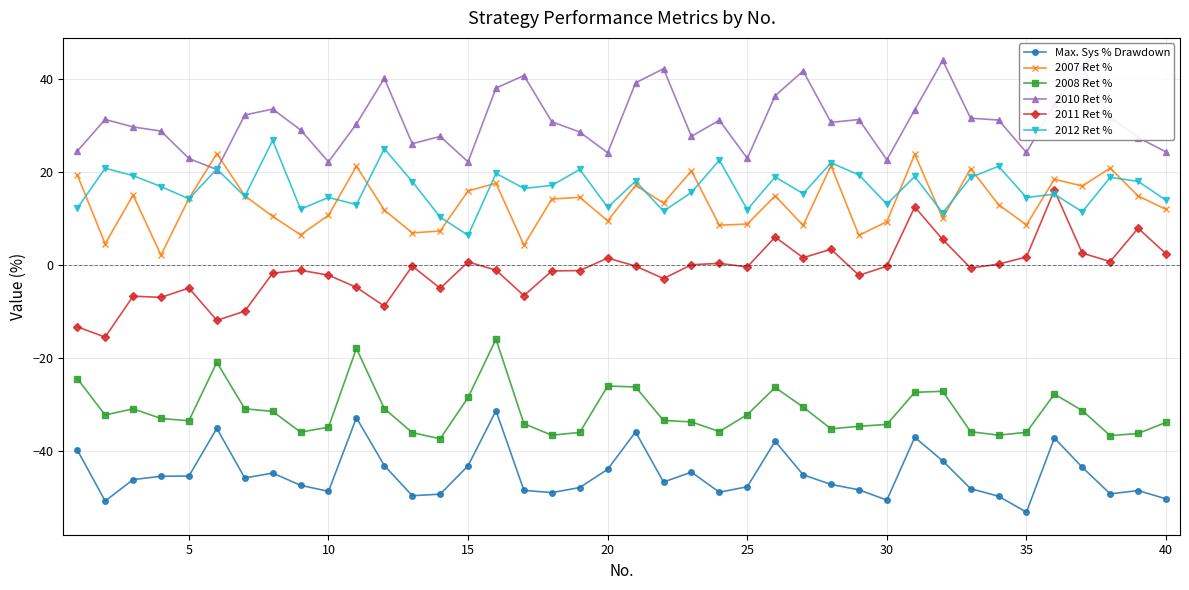

True or false: 2012 Ret % and Max. Sys % Drawdown cross at least once.

False